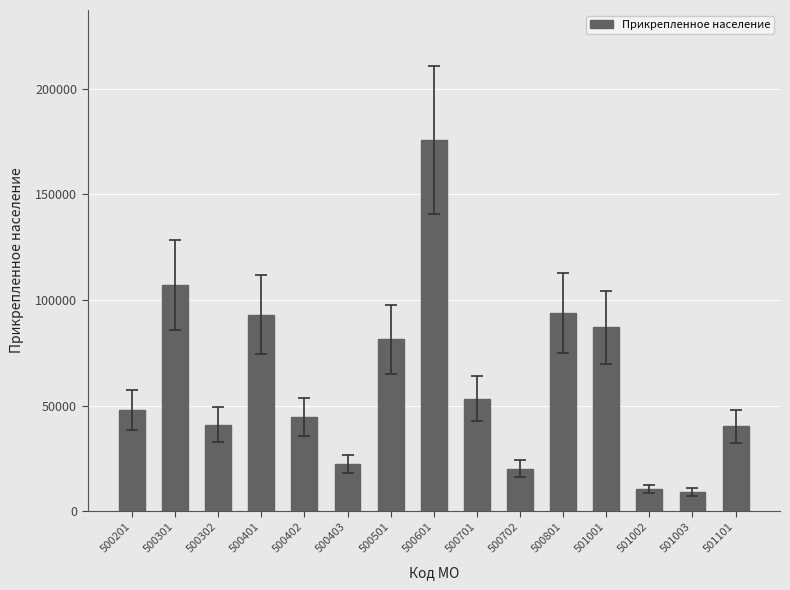

Are the bars grouped side by side (vs. stacked)?

No